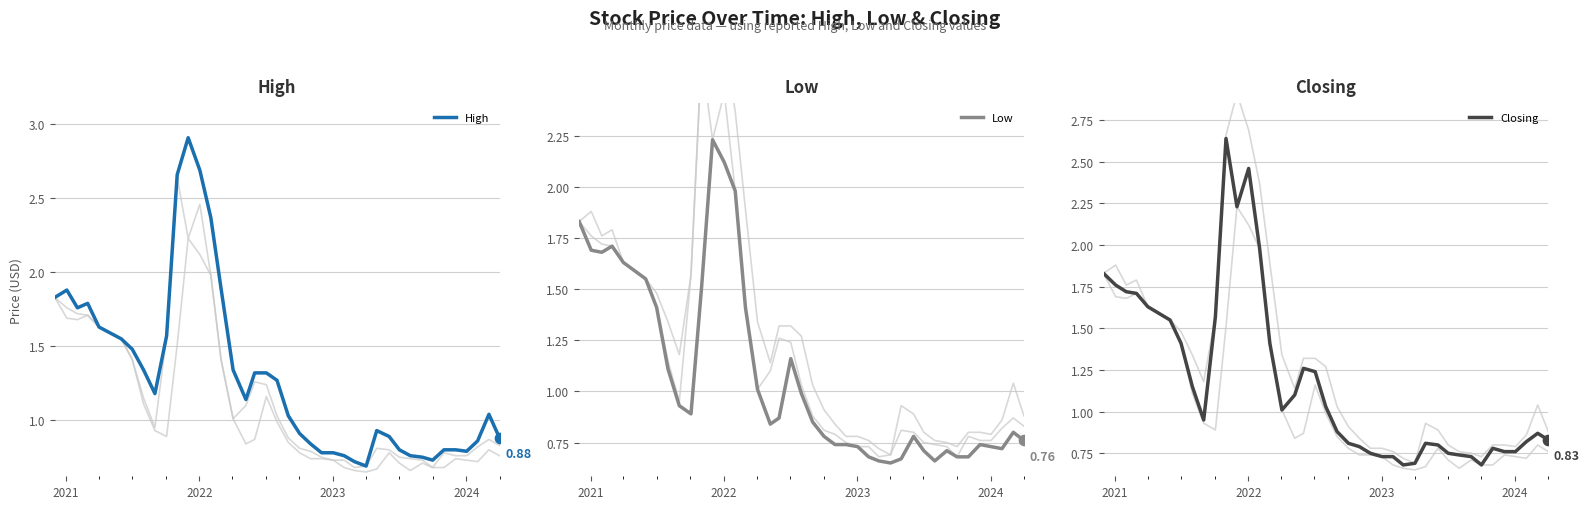

Which series reaches the minimum Y coordinate?

Low